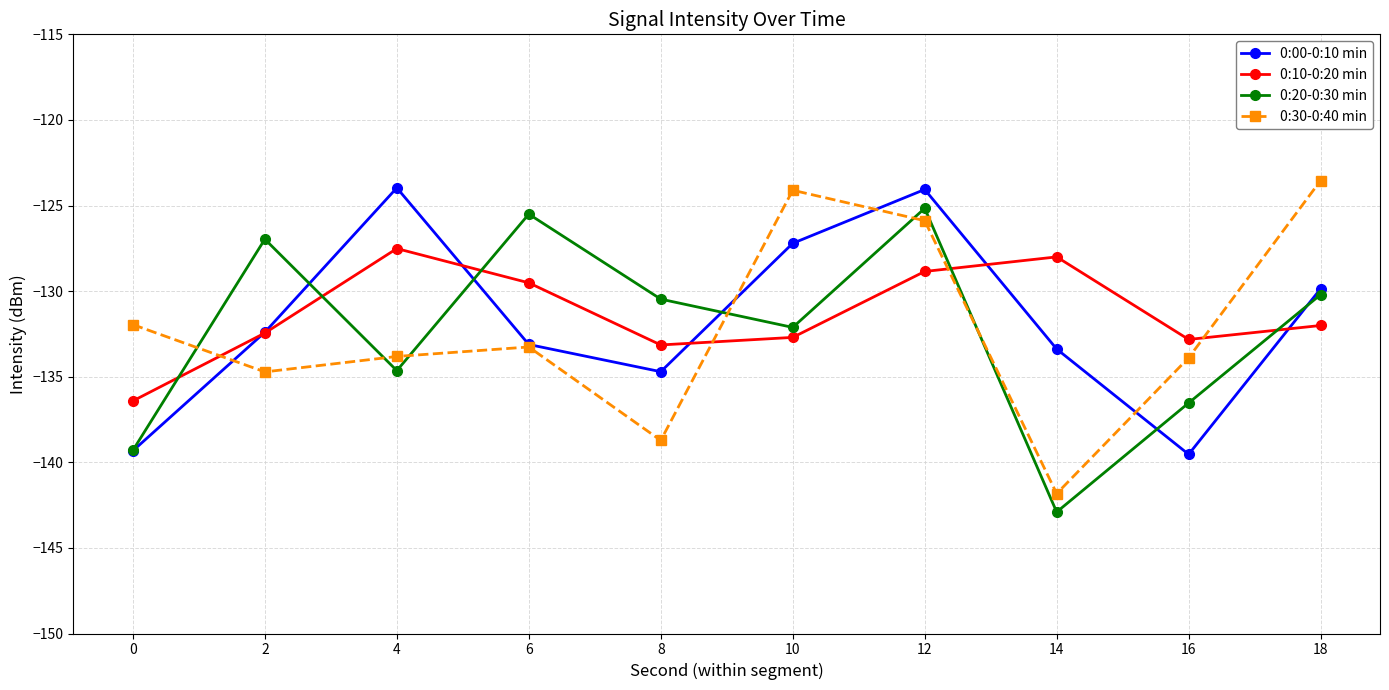

What is the total value across all series at 14?

-546.1